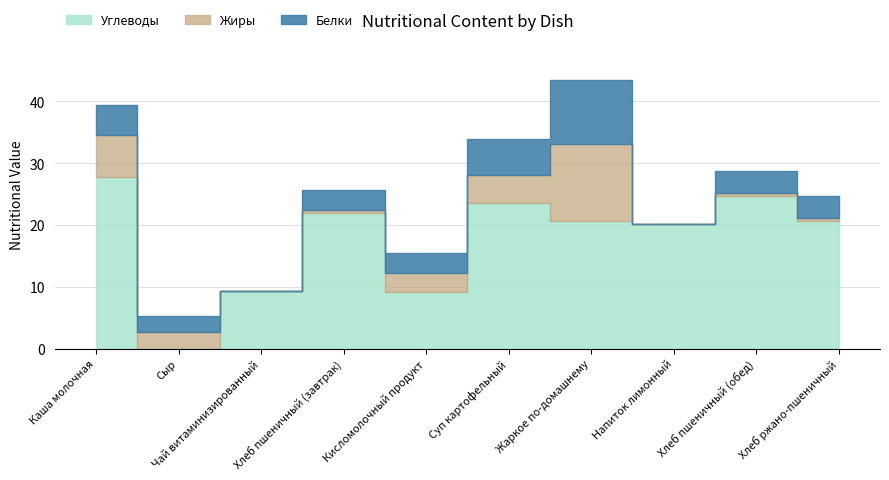

Does the chart have visible grid lines?

Yes